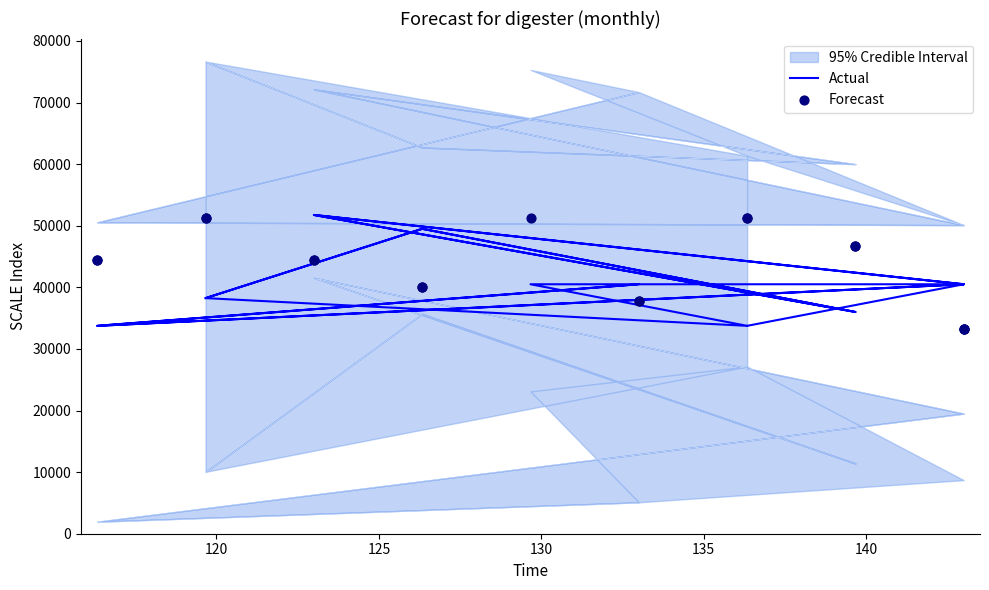

Which series contains the lowest Y value?

Forecast